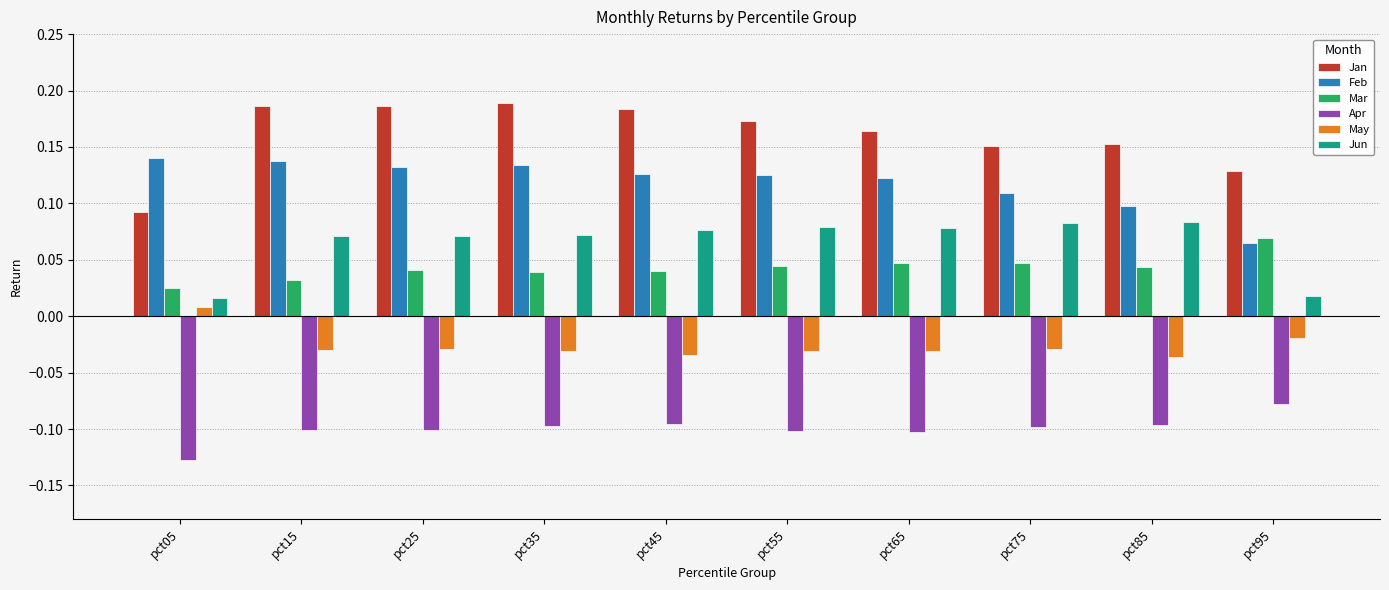

At which label does Apr reach its peak?

pct95